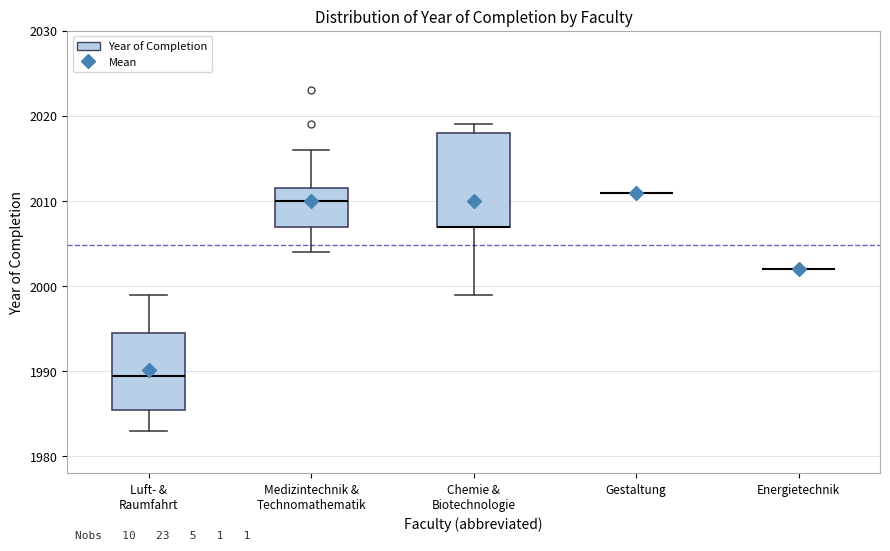

Reading left to right, read every box against the y-axis: the position of its median line, the range the box covers, and the ends of its whiskers. The values are not printed on the chart, so give them approximately, as read against the axis.

Luft- & Raumfahrt: median 1990, box 1986 to 1995, whiskers 1983 to 1999
Medizintechnik & Technomathematik: median 2010, box 2007 to 2012, whiskers 2004 to 2016
Chemie & Biotechnologie: median 2007 (drawn on the box's lower edge), box 2007 to 2018, whiskers 1999 to 2019
Gestaltung: box collapsed to a line at 2011, whiskers 2011 to 2011
Energietechnik: box collapsed to a line at 2002, whiskers 2002 to 2002